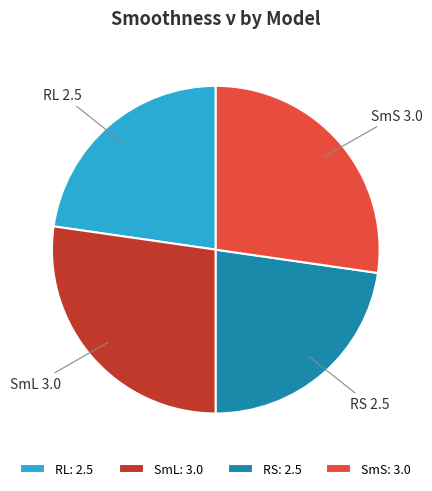

Is it true that SmS is 40% of the pie?

False